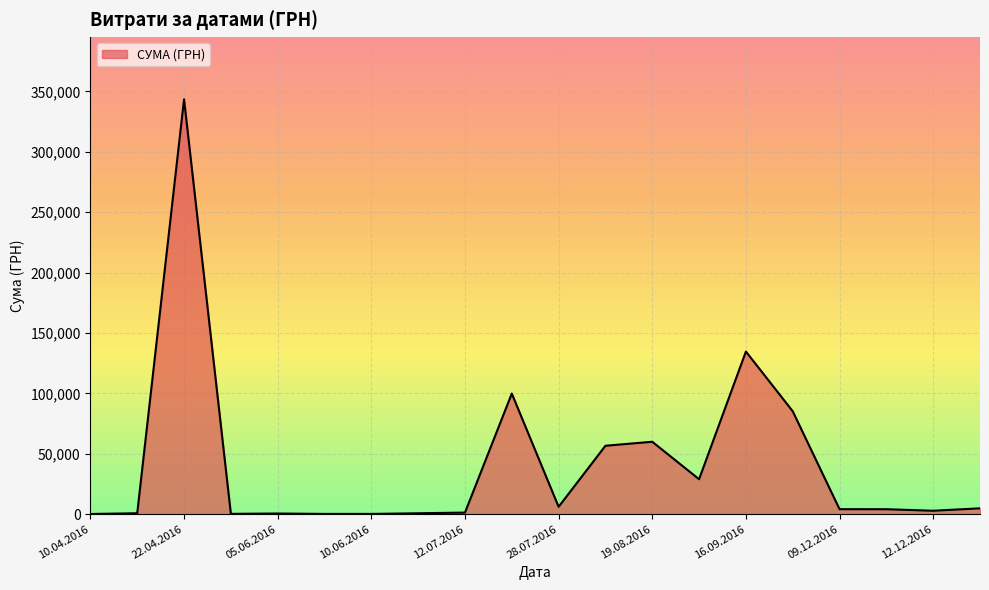

What is the greatest value displayed?

343481.1